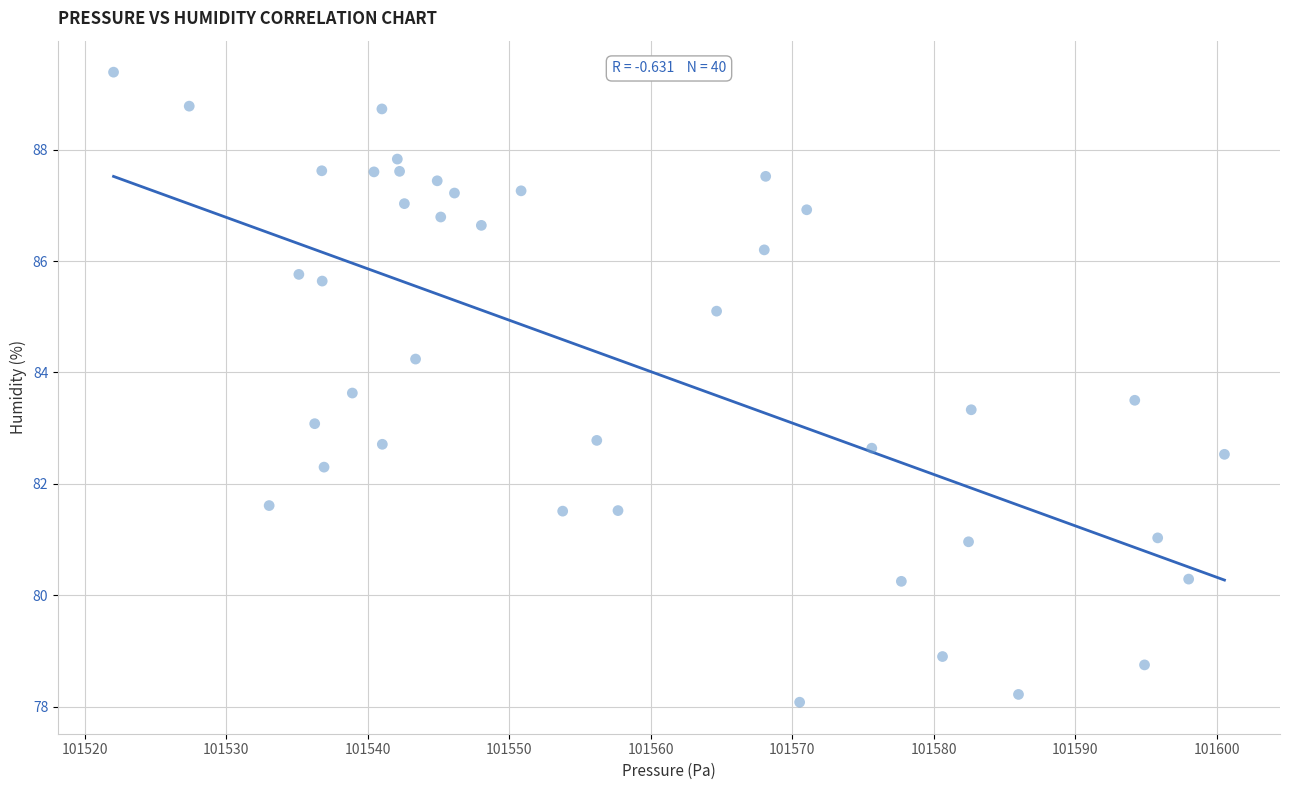

What is the range of Y values (max minus min)?

11.3